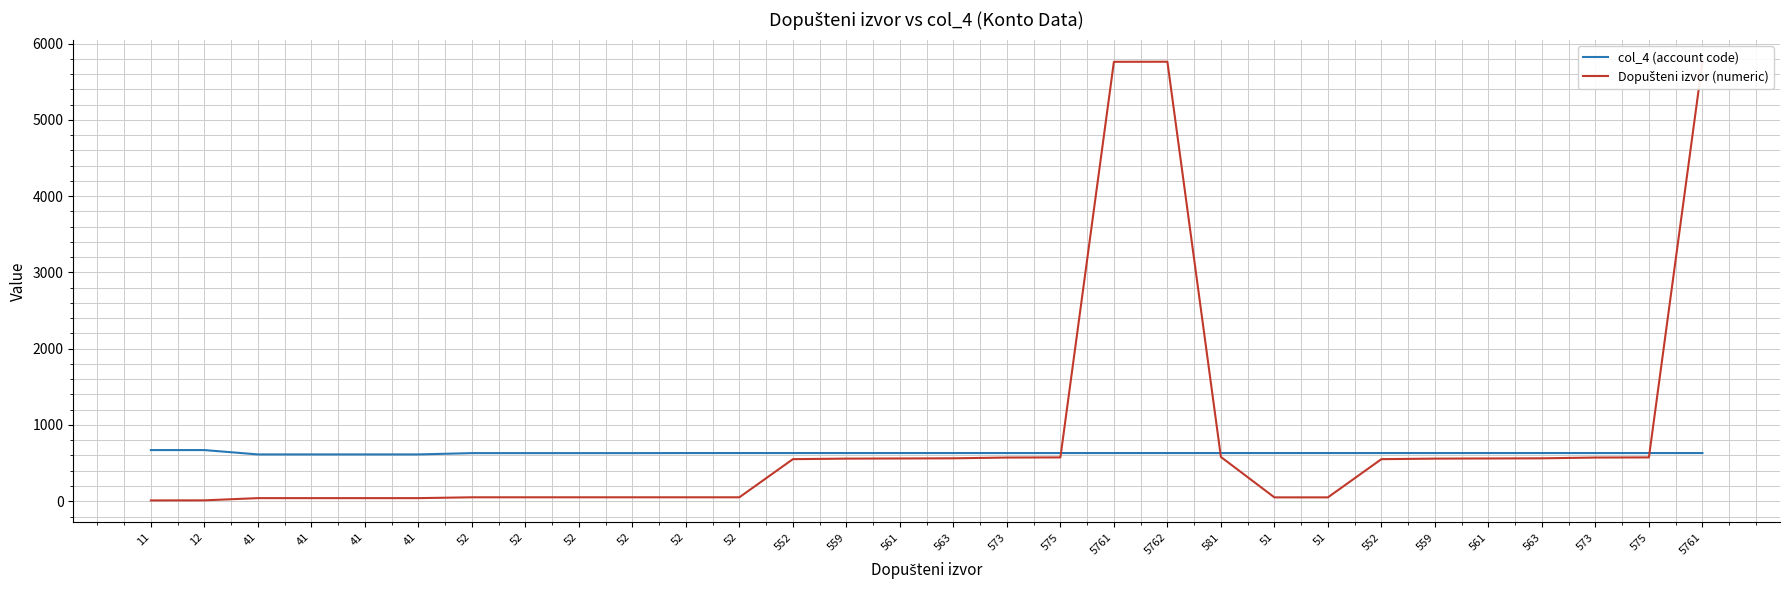

How many times do col_4 (account code) and Dopušteni izvor (numeric) cross each other?

3